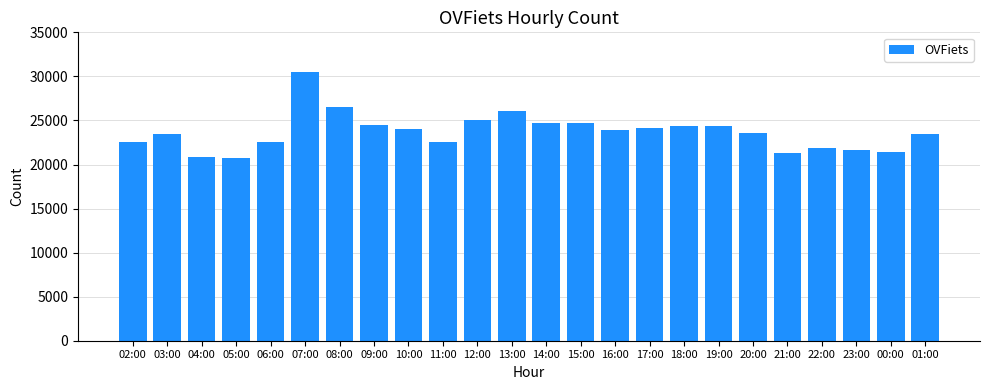

What is the change in value from 08:00 to 14:00?

-1788